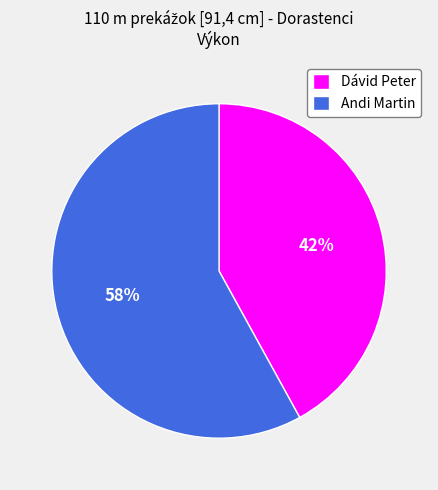

To the nearest percent, what portion does Dávid Peter represent?

42%